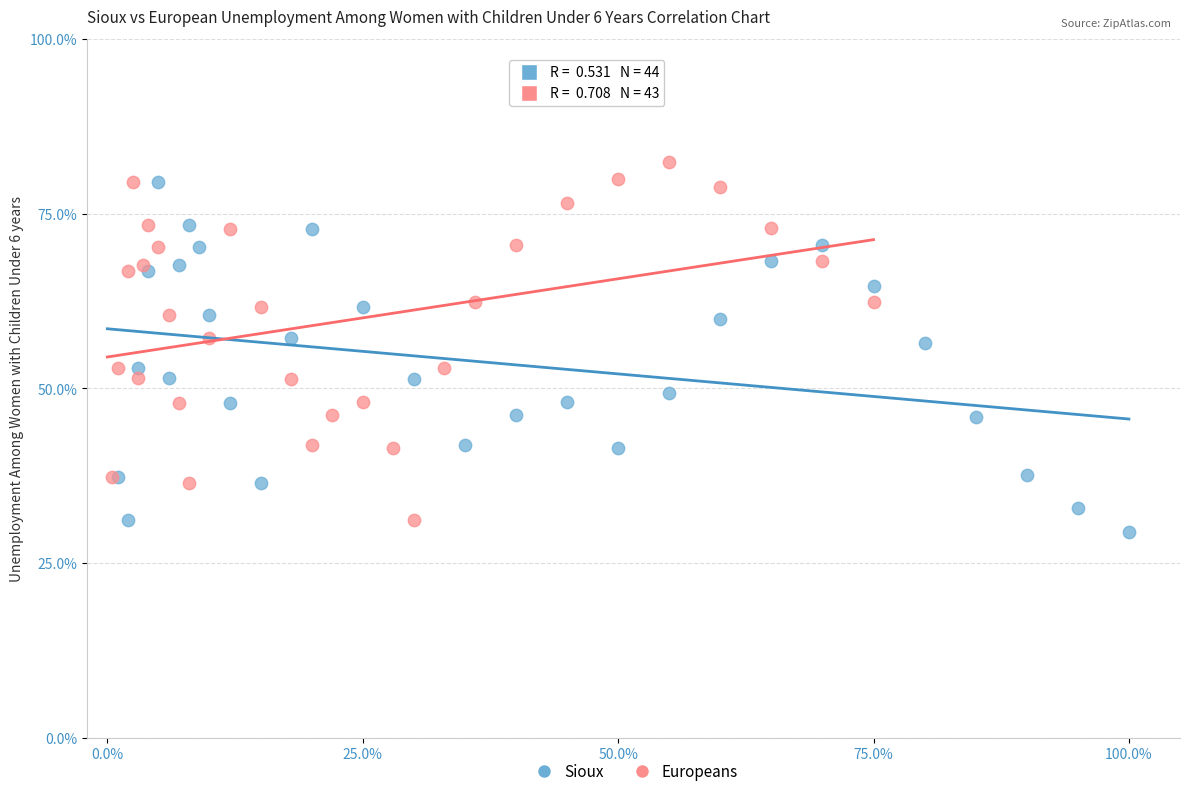

Which series reaches the minimum Y coordinate?

Sioux